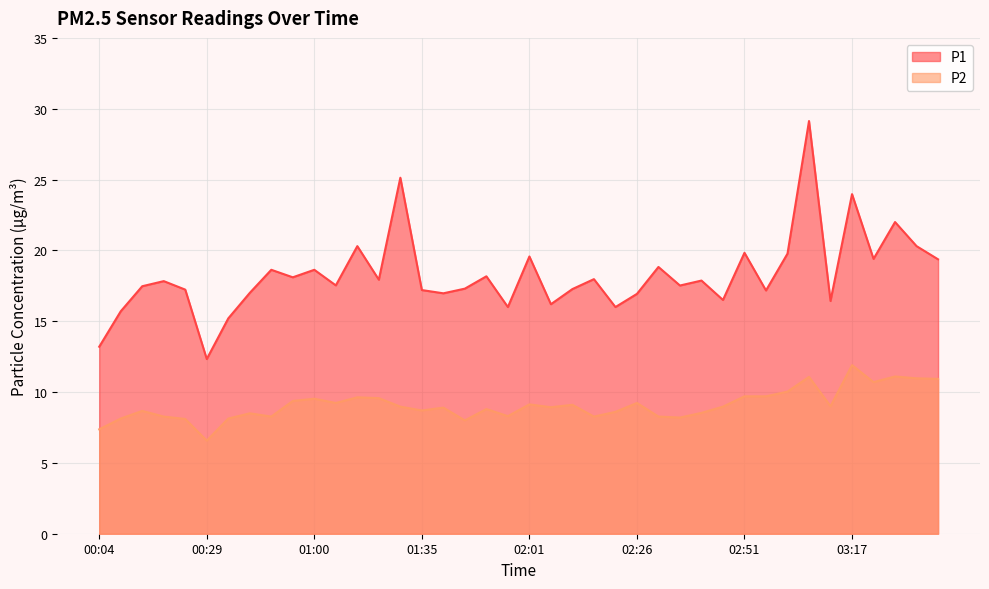

How many interior local valleys does the P2 series have?

11